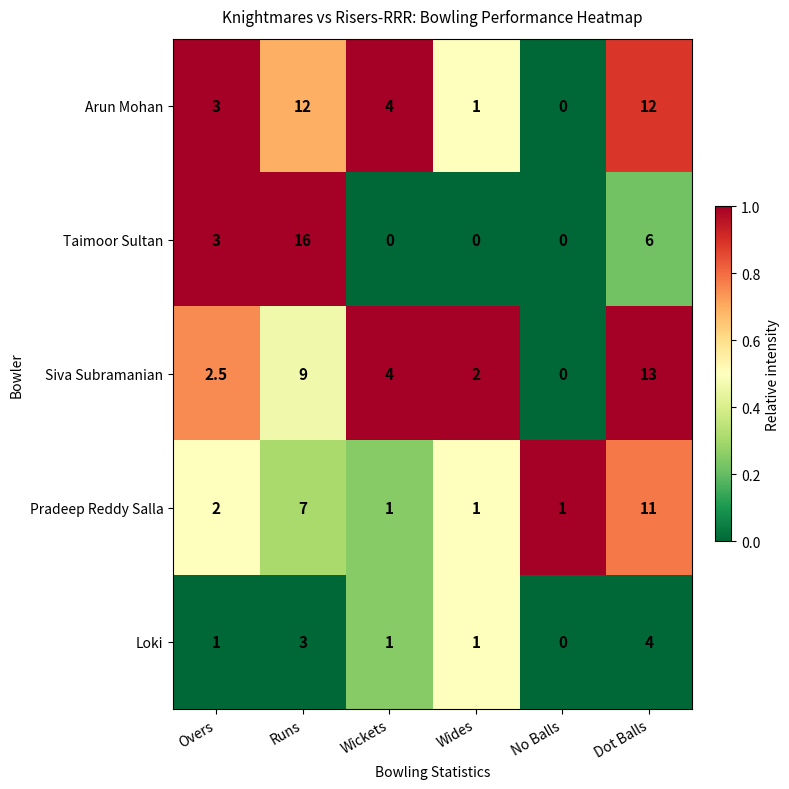

Which series changed the most between Overs and Dot Balls?

Siva Subramanian